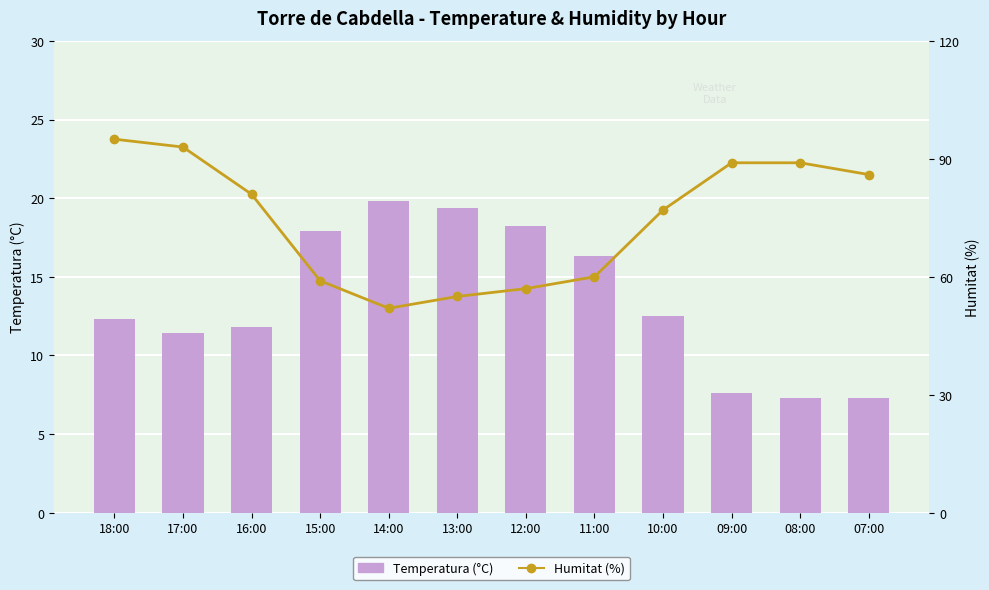

What is the smallest value displayed?

7.3